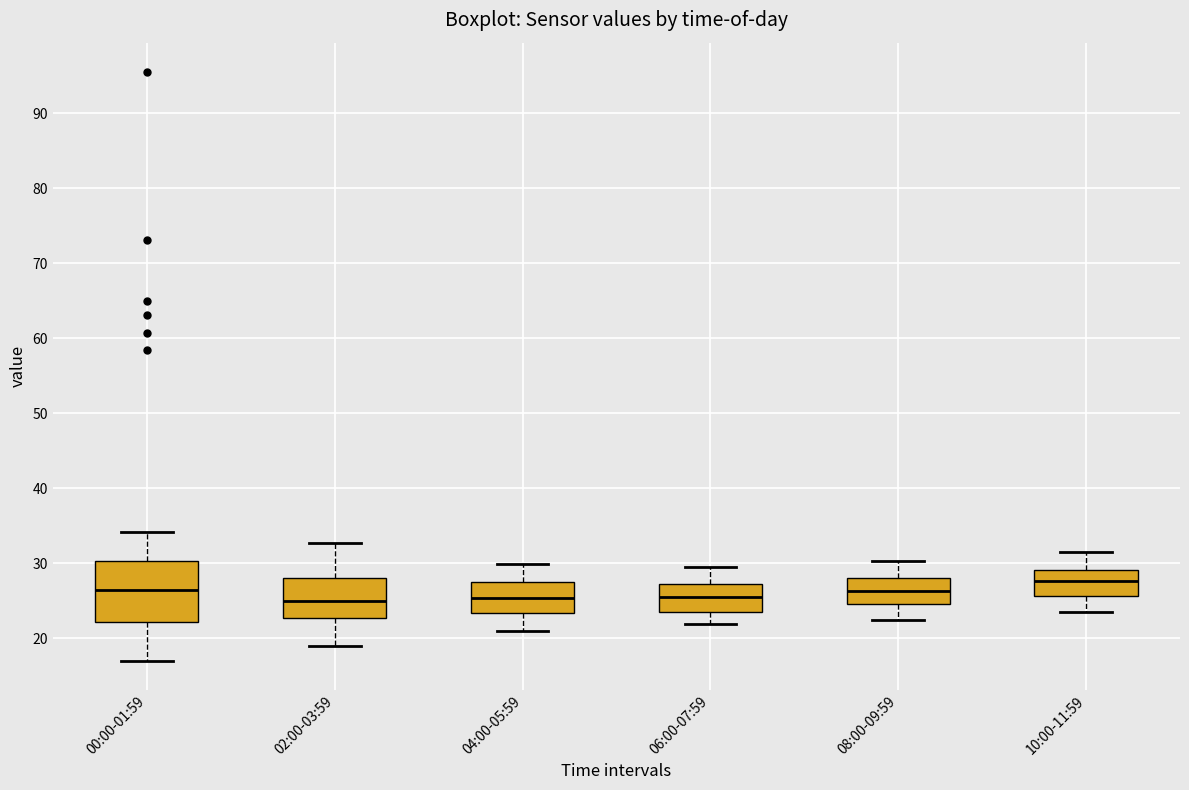

Reading left to right, transcribe this box plot: for each box, give where its median line is, the range the box spans, and where its two whiskers end, as read against the y-axis. The values are not printed on the chart, so give them approximately, as read against the axis.

00:00-01:59: median 26, box 22 to 30, whiskers 17 to 34
02:00-03:59: median 25, box 23 to 28, whiskers 19 to 33
04:00-05:59: median 25, box 23 to 27, whiskers 21 to 30
06:00-07:59: median 25, box 24 to 27, whiskers 22 to 30
08:00-09:59: median 26, box 25 to 28, whiskers 22 to 30
10:00-11:59: median 28, box 26 to 29, whiskers 24 to 32